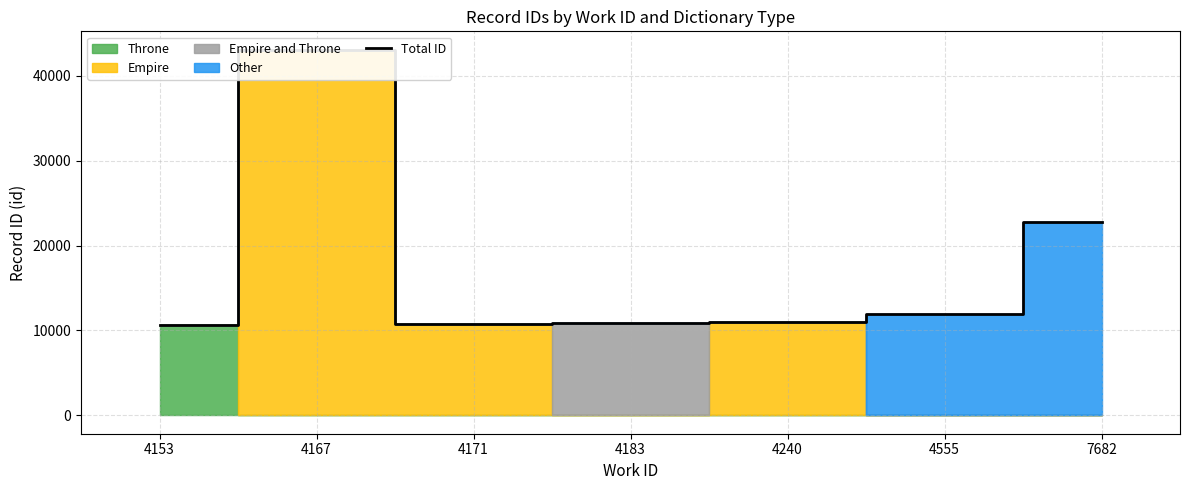

Where is the data nearest to the value 26876?

7682